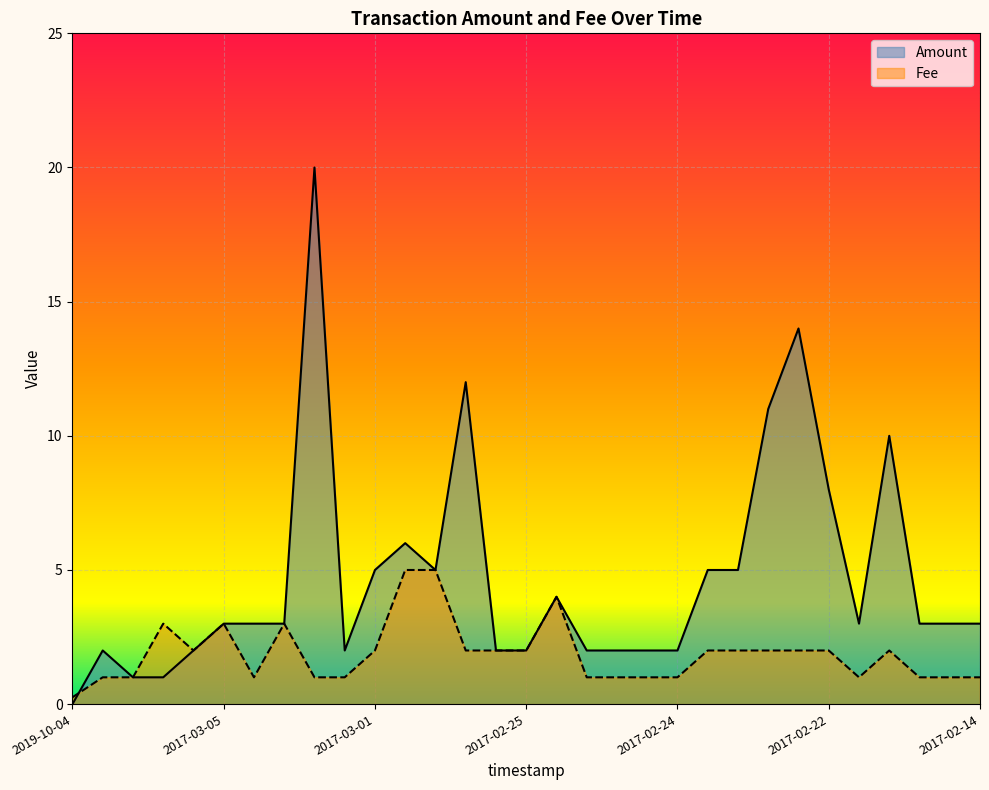

How many data points in Amount are less than 3?

12